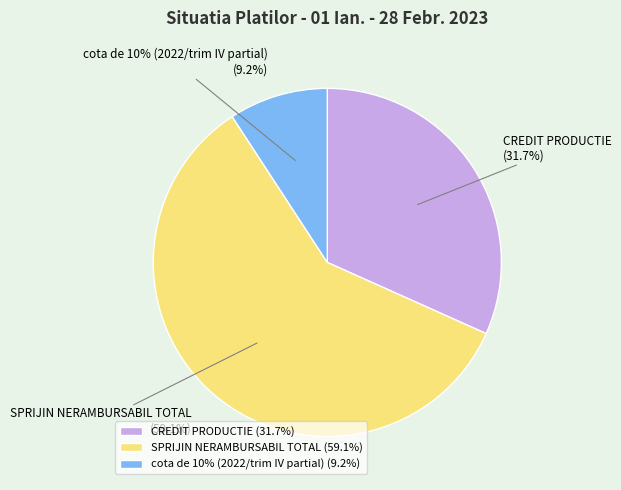

Is it true that cota de 10% (2022/trim IV partial) is 16% of the pie?

False